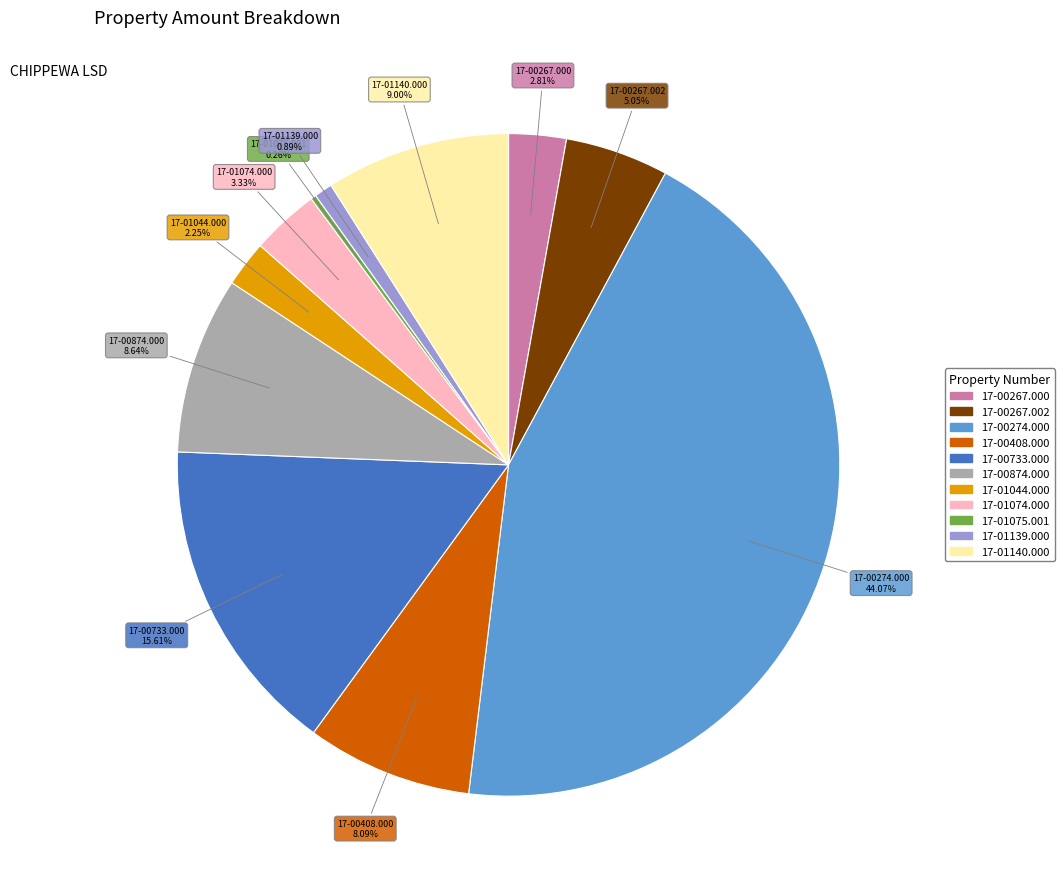

To the nearest percent, what is the difference between the 17-01044.000 and 17-00733.000 slice percentages?

13%